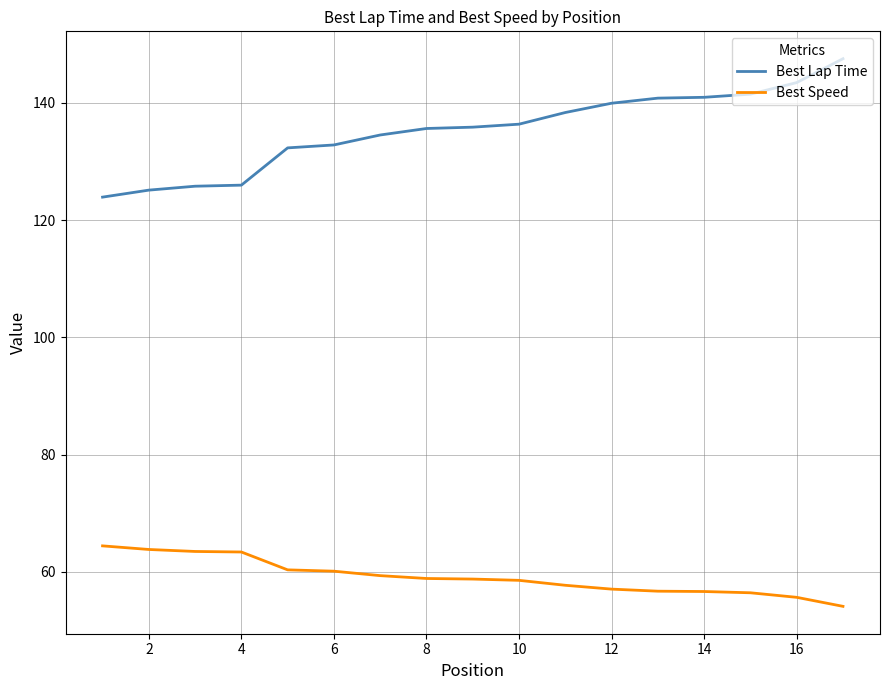

Rank the series by their average value, from highest to lowest.

Best Lap Time, Best Speed